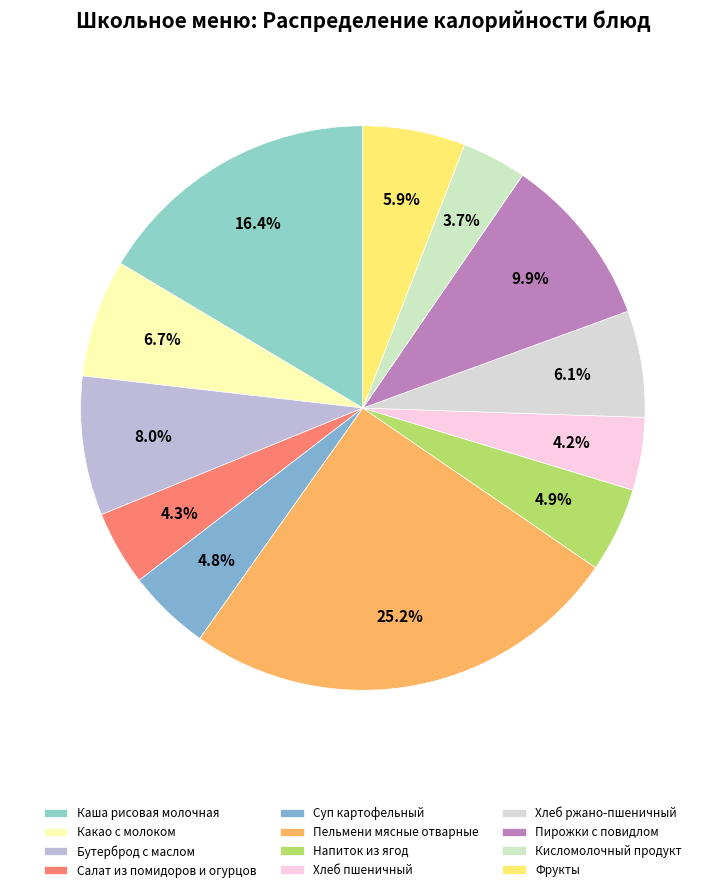

To the nearest percent, what portion does Хлеб ржано-пшеничный represent?

6%